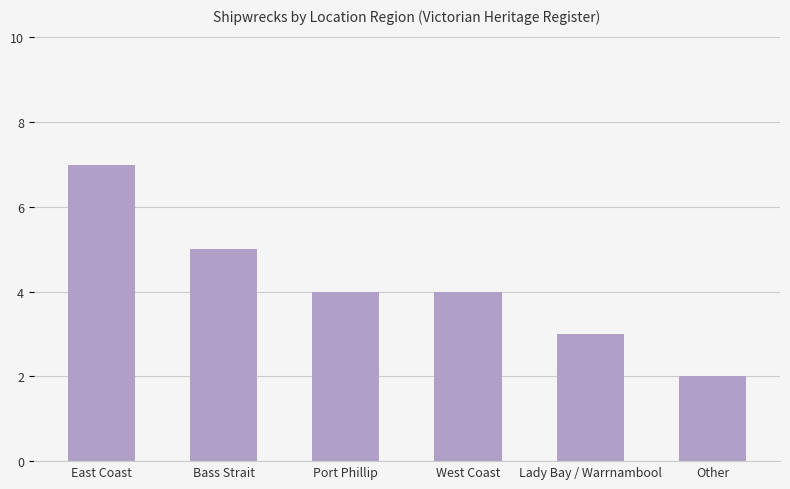

Approximately how many times larger is the value at Bass Strait compared to East Coast?

0.7